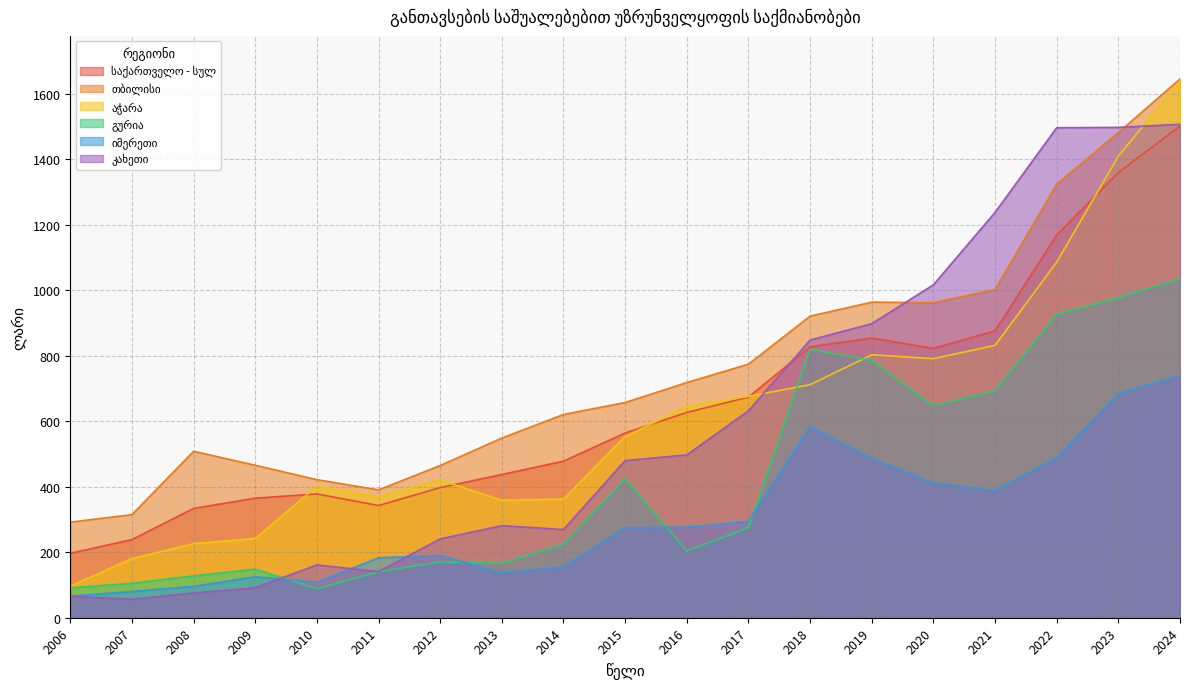

True or false: საქართველო - სულ has a value of 238.5 at 2007.

True